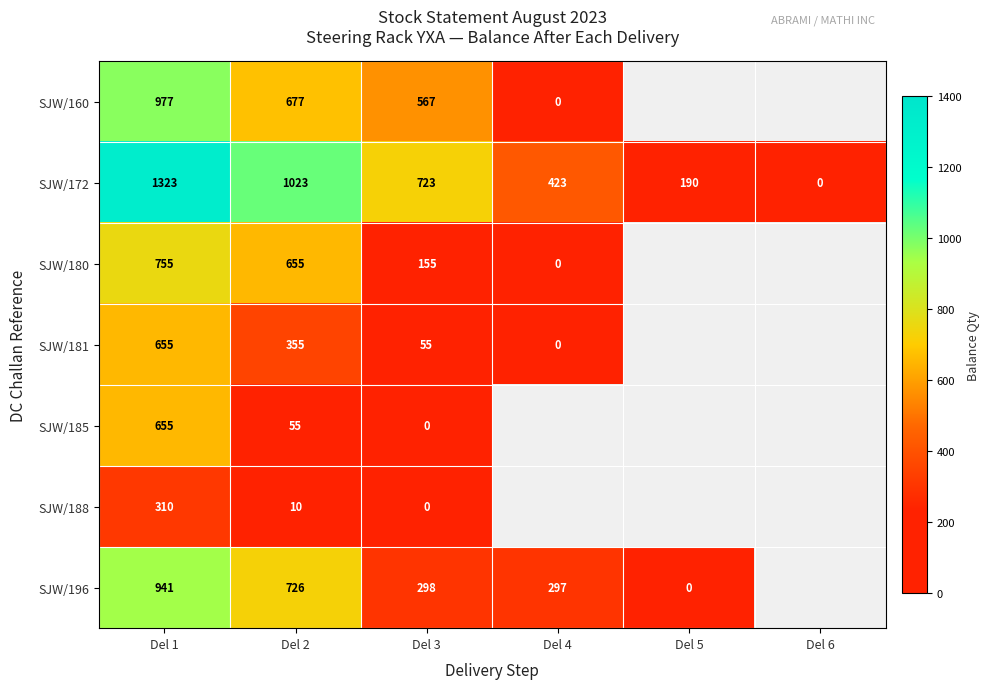

What is the sum of the SJW/180 values at Del 2 and Del 3?

810